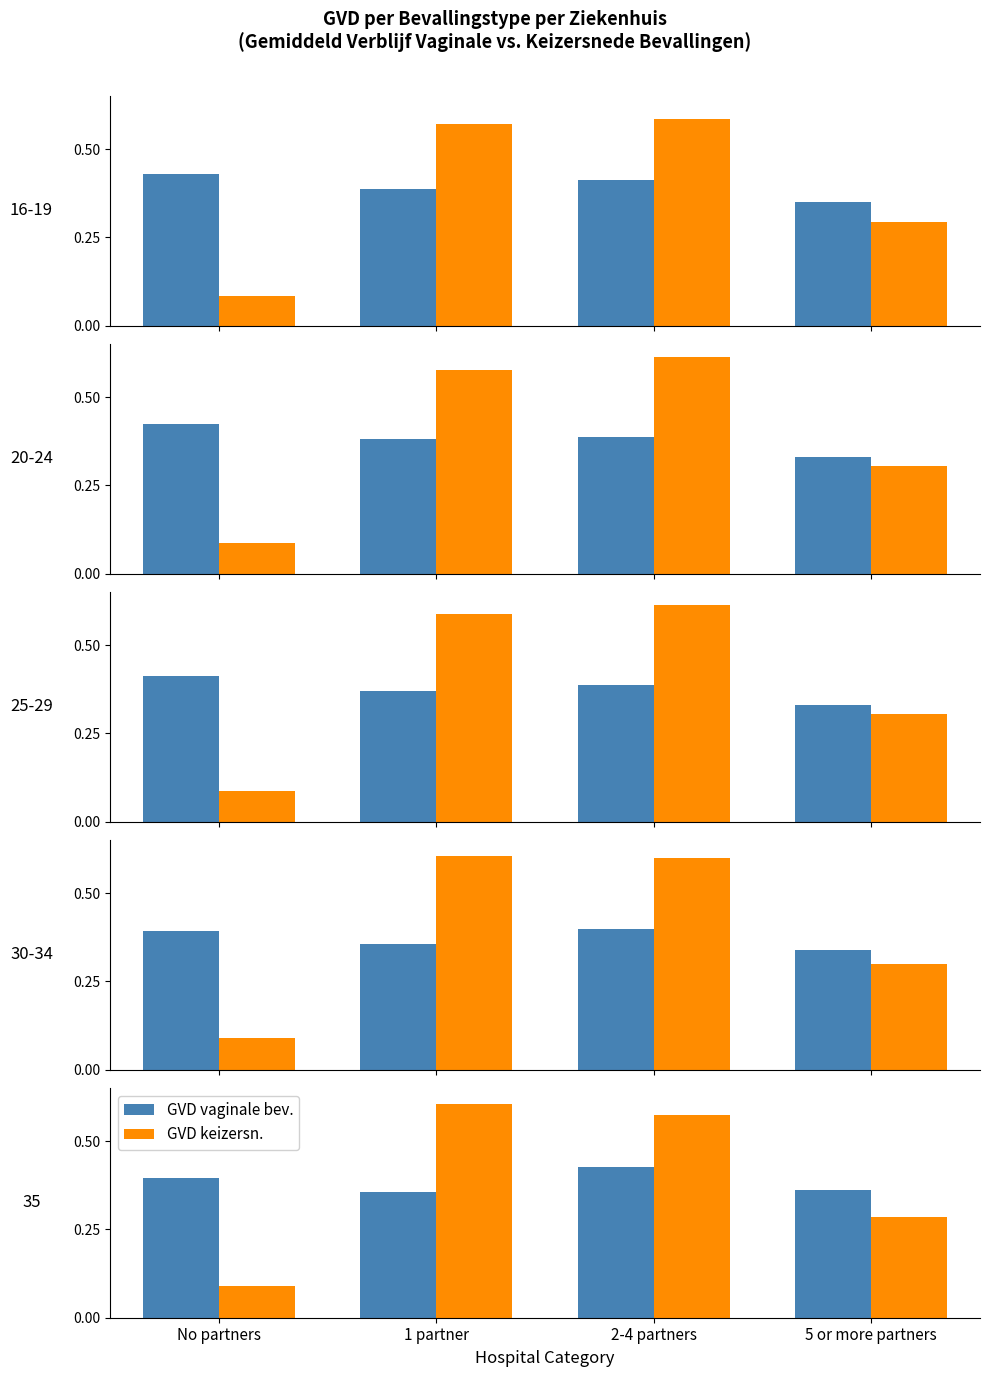

Are the bars grouped side by side (vs. stacked)?

Yes